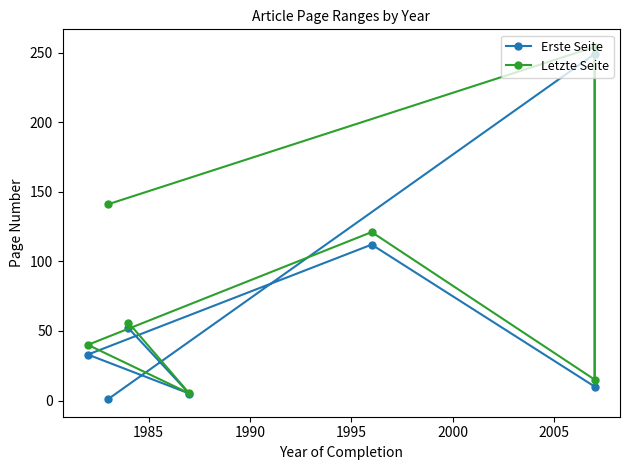

How many interior local valleys does the Letzte Seite series have?

2